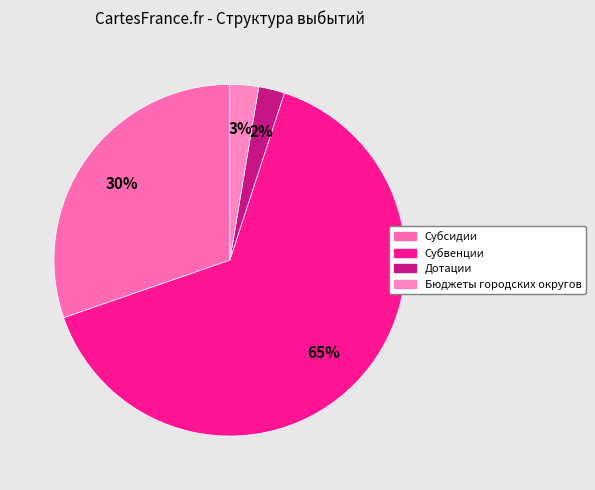

Is it true that Бюджеты городских округов is 3% of the pie?

True